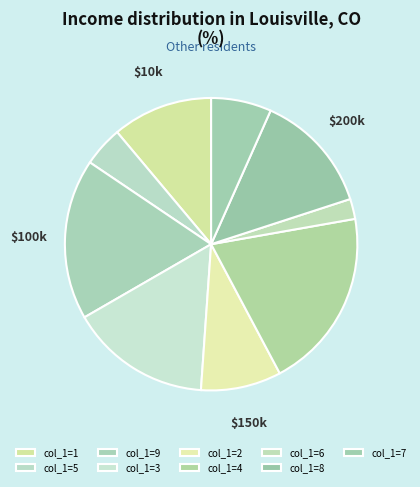

Which category has the smallest portion of the pie?

col_1=6